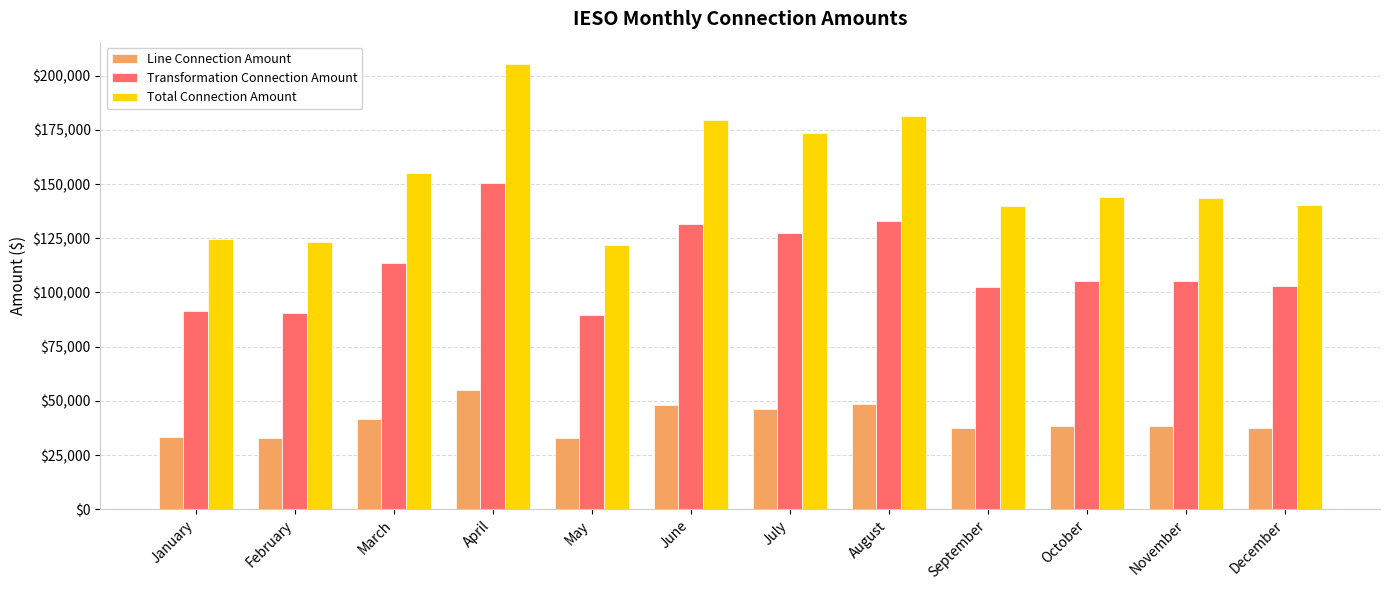

Which series changed the most between May and December?

Total Connection Amount